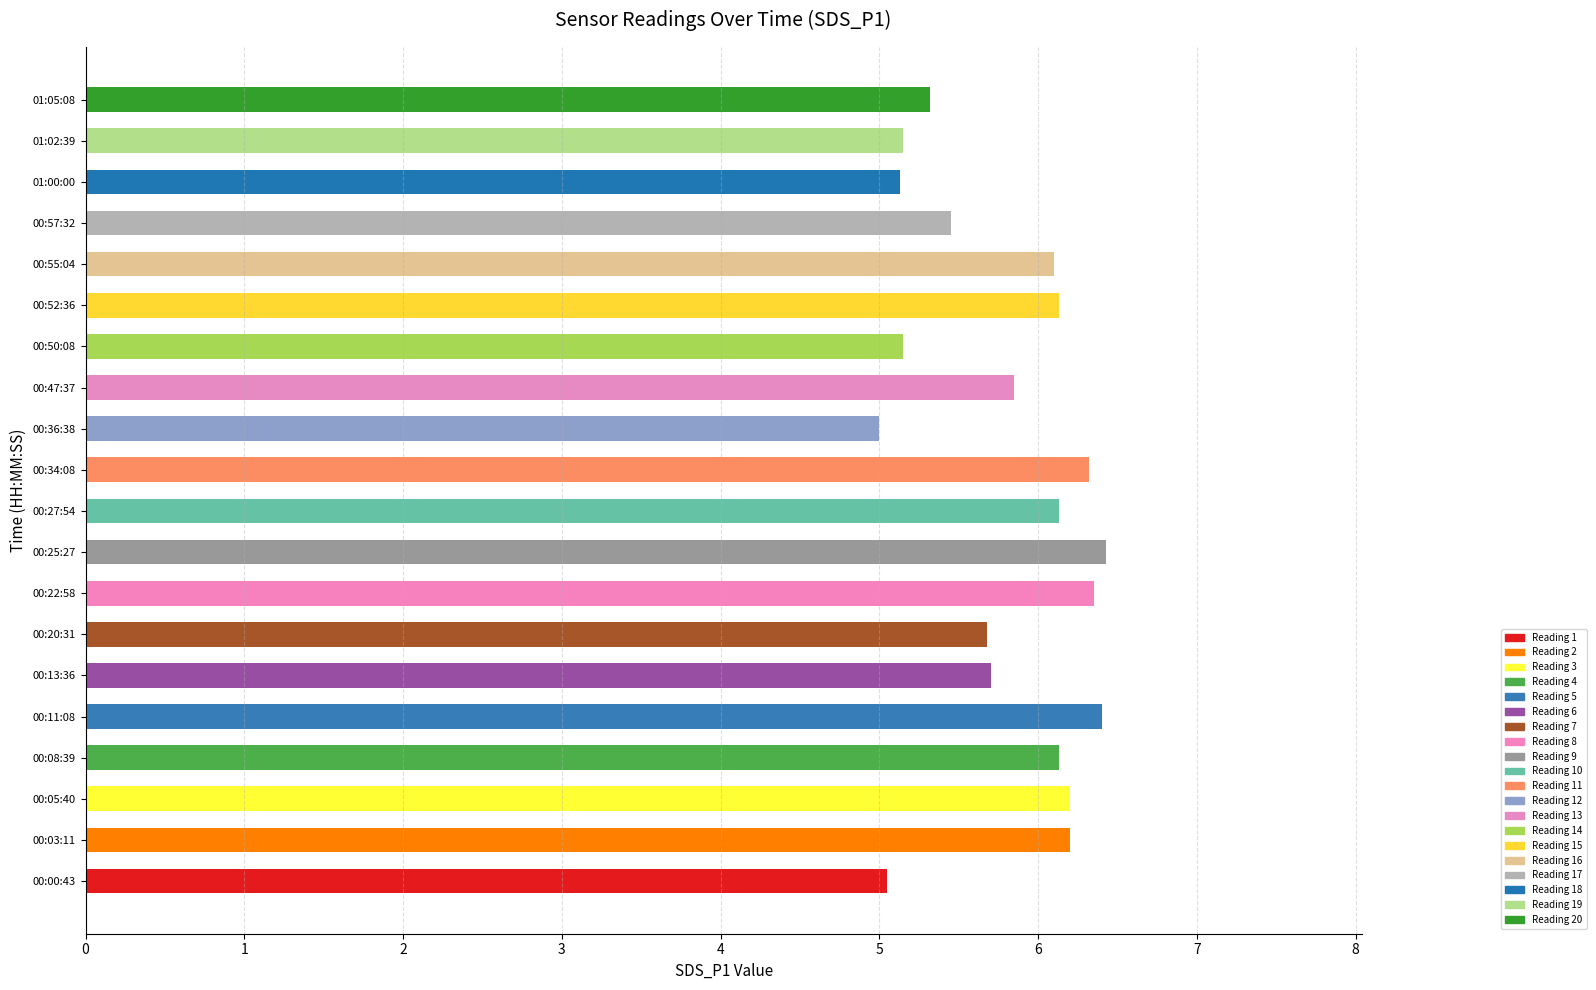

Approximately how many times larger is the value at 00:50:08 compared to 00:34:08?

0.8